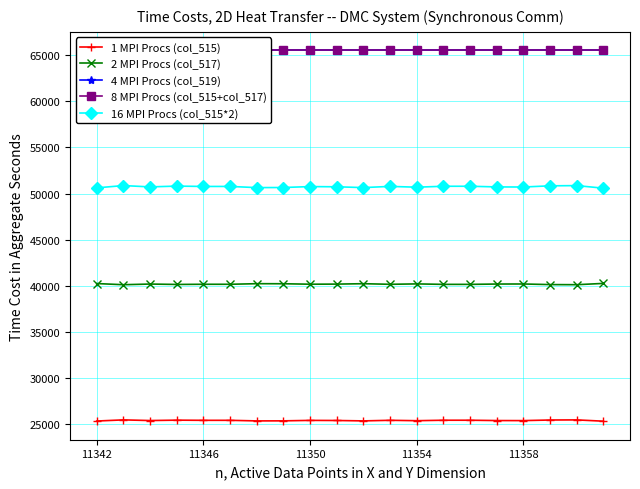

What is the value of the 1 MPI Procs (col_515) point at the 20th from the left?

25291